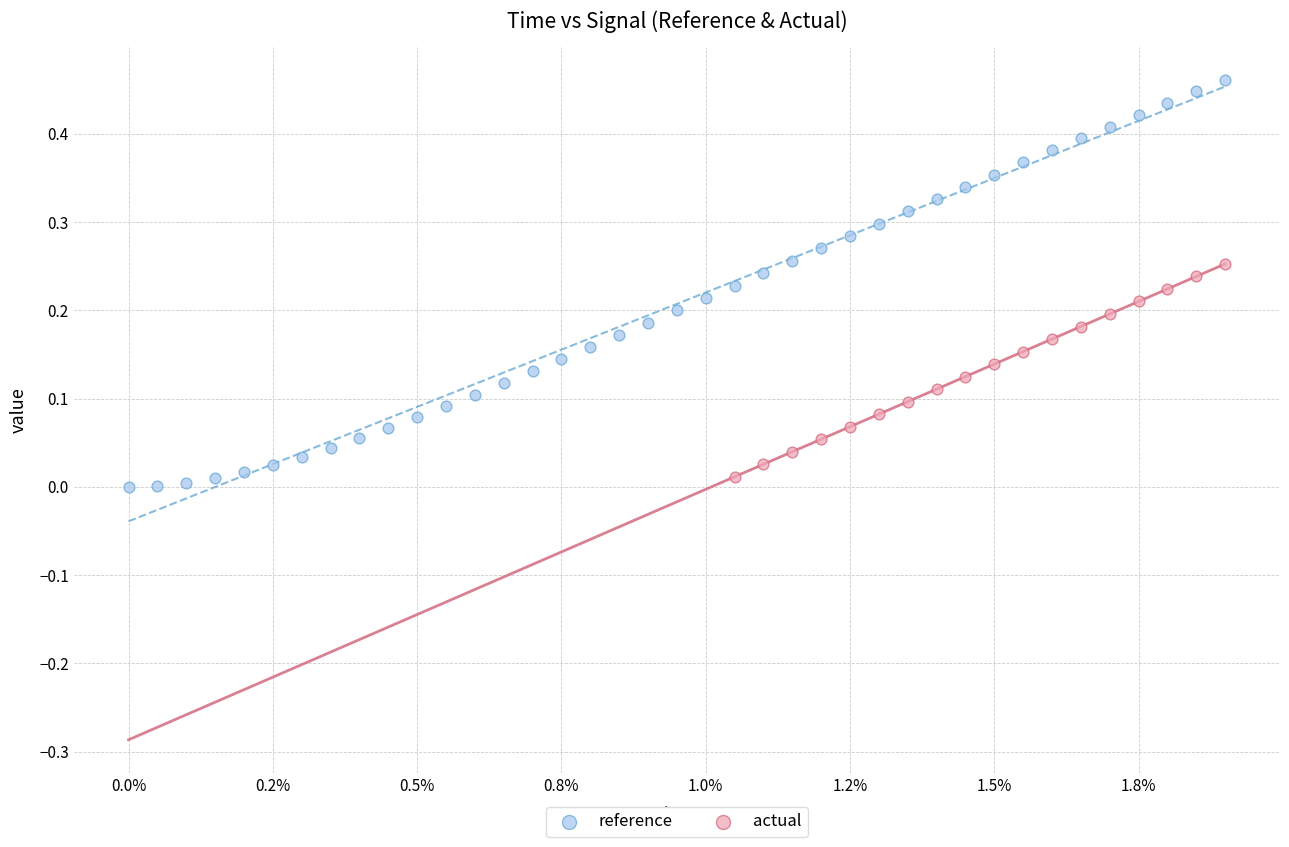

What are all the series names shown in the legend?

reference, actual